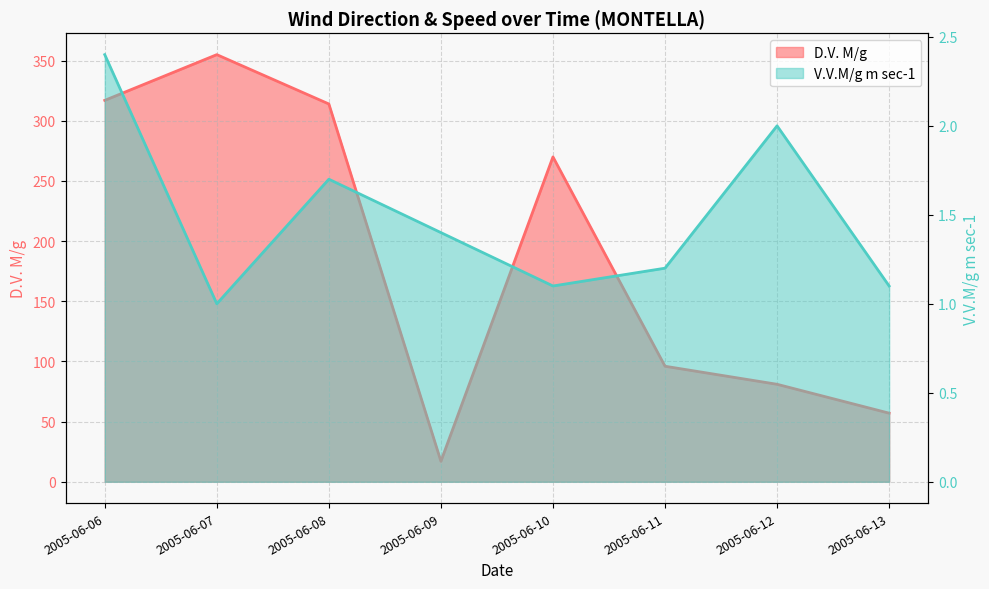

Reading left to right, what are all the values shown in this chart?

D.V. M/g: 317.0	355.0	314.0	17.0	270.0	96.0	81.0	57.0
V.V.M/g m sec-1: 2.4	1.0	1.7	1.4	1.1	1.2	2.0	1.1